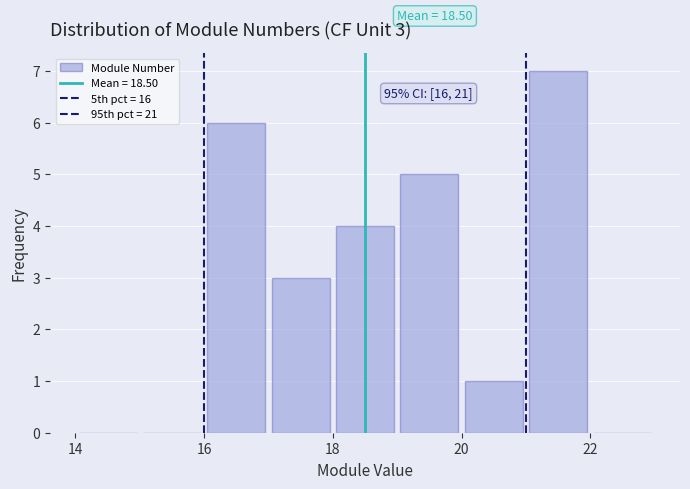

Over which range of the x-axis is the bar tallest?

21 to 22